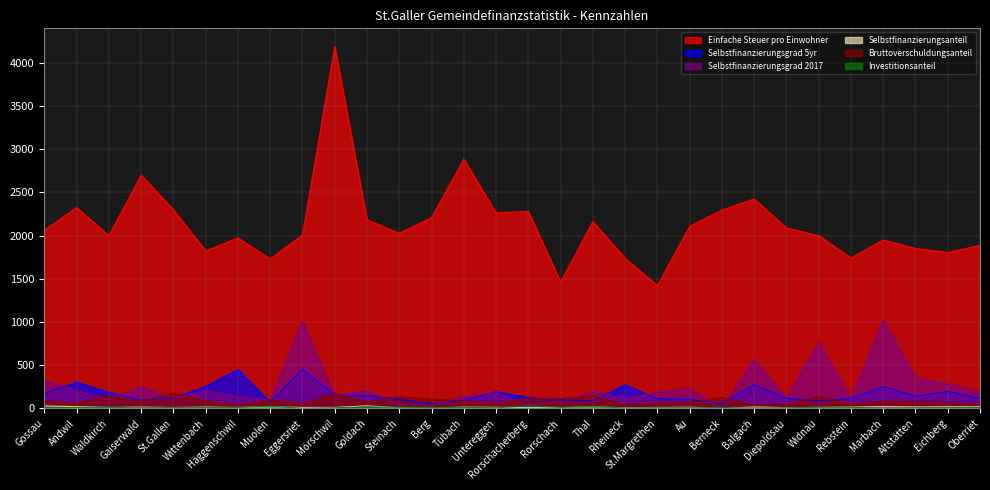

How many interior local valleys does the Investitionsanteil series have?

11